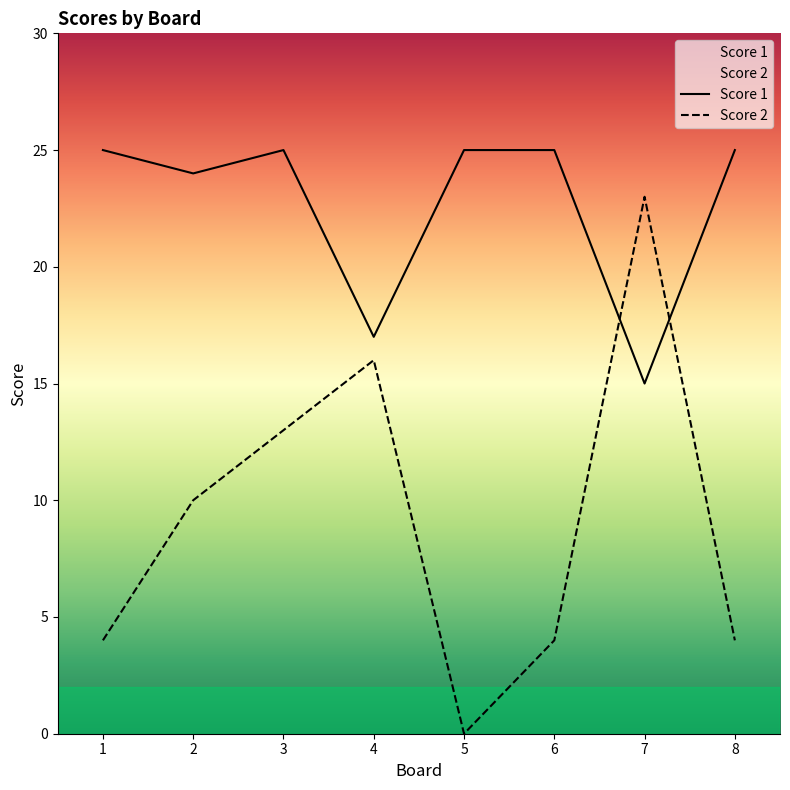

List the labels in order of Score 1 value, smallest first.

7, 4, 2, 1, 3, 5, 6, 8